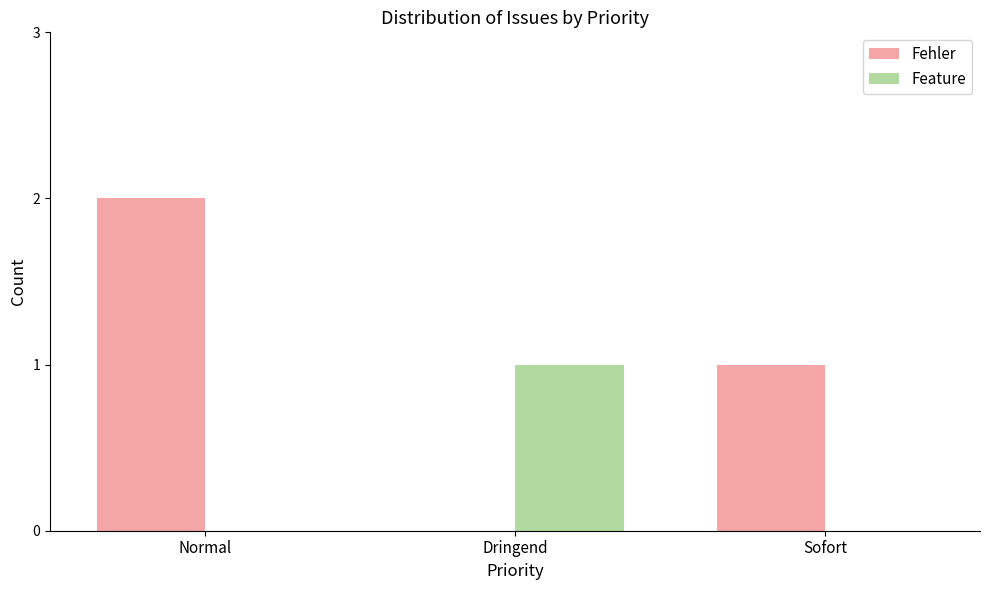

The Fehler series shows -1 at Dringend. True or false?

False